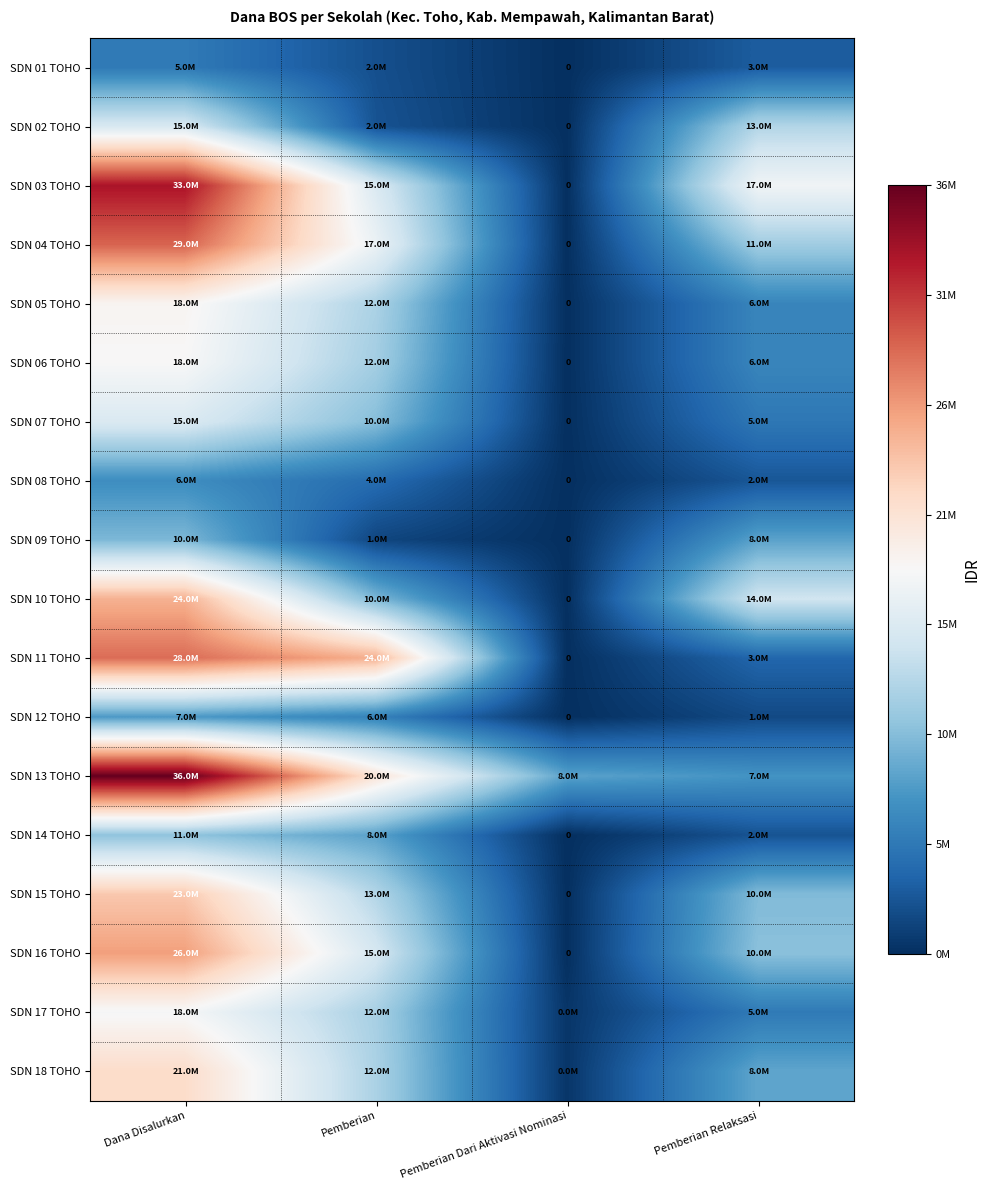

What is the greatest value displayed?

36900000